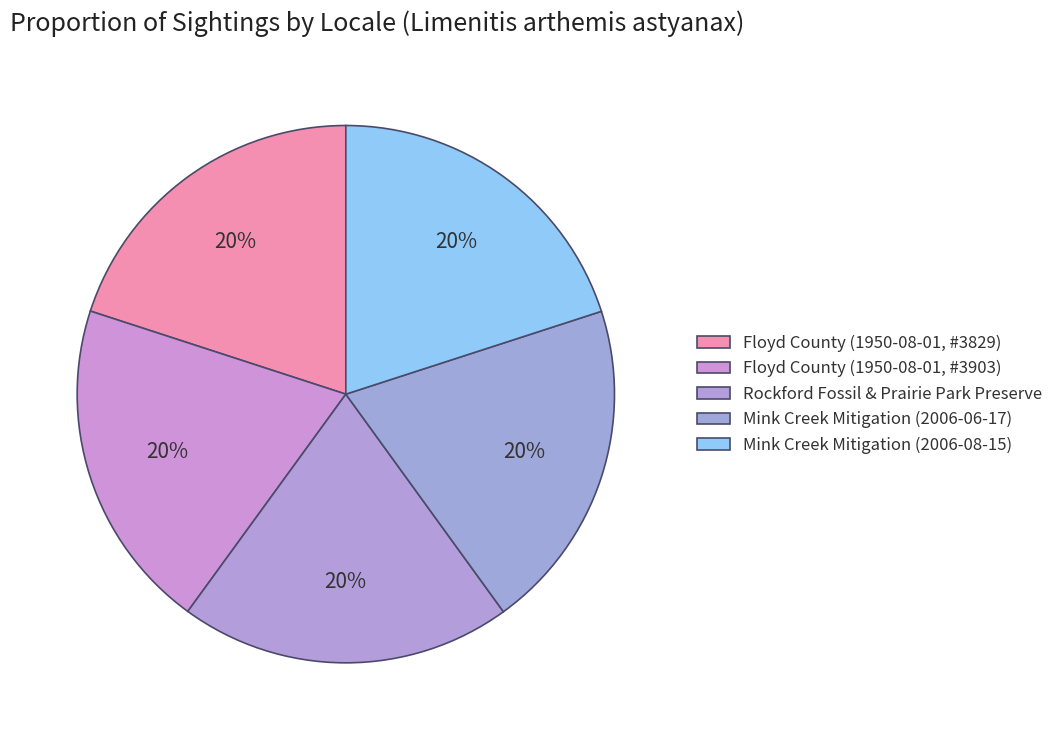

True or false: Floyd County (1950-08-01, #3903) accounts for 20% of the total.

True